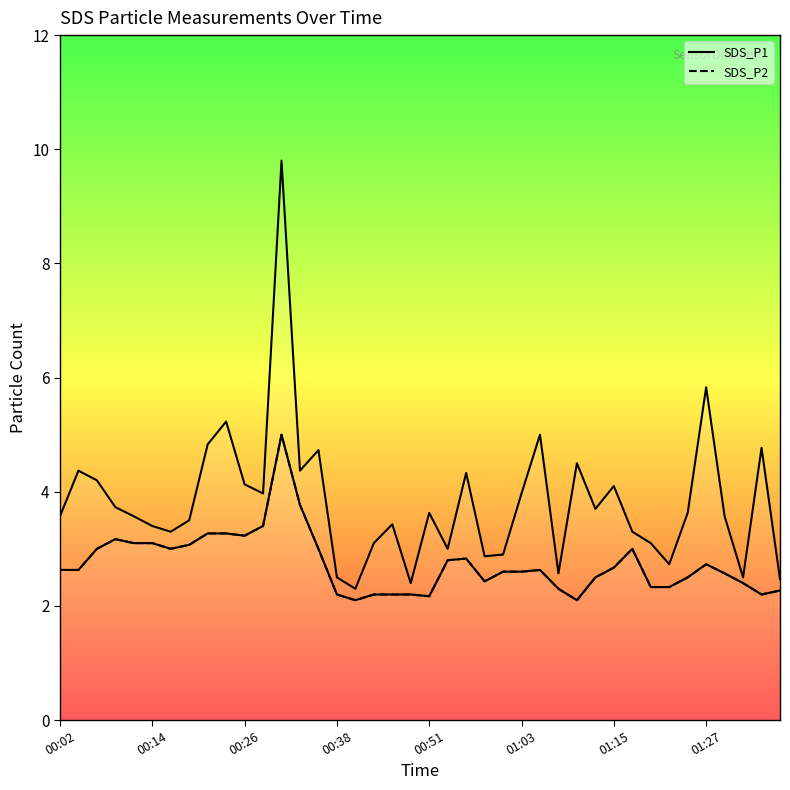

Reading left to right, list all the values displayed in this chart.

SDS_P1 line: 3.6	4.4	4.2	3.7	3.6	3.4	3.3	3.5	4.8	5.2	4.1	4.0	9.8	4.4	4.7	2.5	2.3	3.1	3.4	2.4	3.6	3.0	4.3	2.9	2.9	4.0	5.0	2.6	4.5	3.7	4.1	3.3	3.1	2.7	3.6	5.8	3.6	2.5	4.8	2.5
SDS_P2 line: 2.6	2.6	3.0	3.2	3.1	3.1	3.0	3.1	3.3	3.3	3.2	3.4	5.0	3.8	3.0	2.2	2.1	2.2	2.2	2.2	2.2	2.8	2.8	2.4	2.6	2.6	2.6	2.3	2.1	2.5	2.7	3.0	2.3	2.3	2.5	2.7	2.6	2.4	2.2	2.3